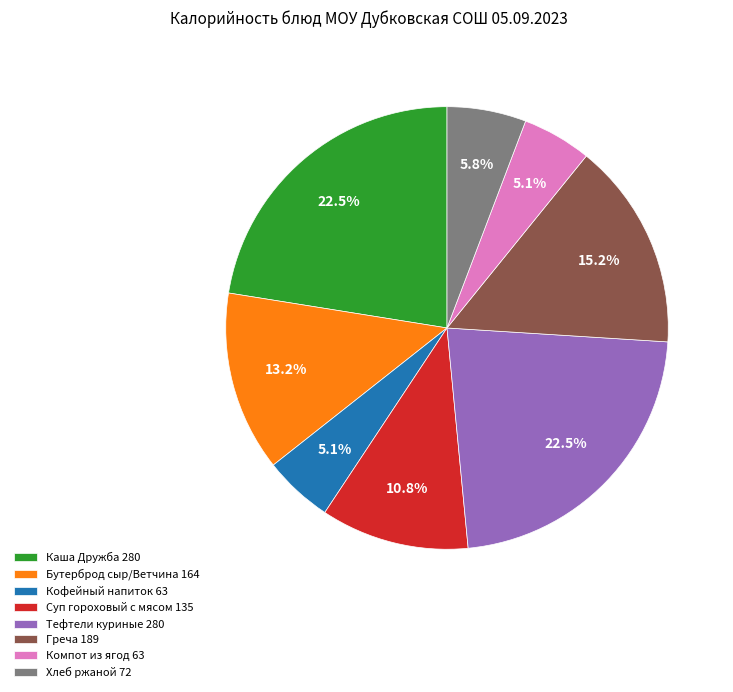

Is Компот из ягод the majority of the pie?

No